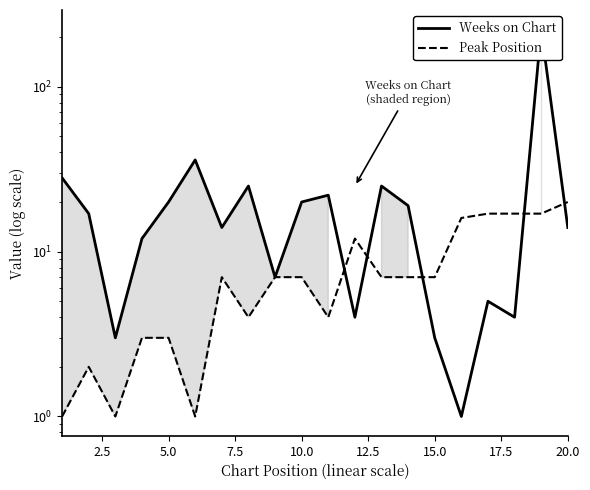

What is the difference between the second highest and minimum values in the Weeks on Chart series?

35